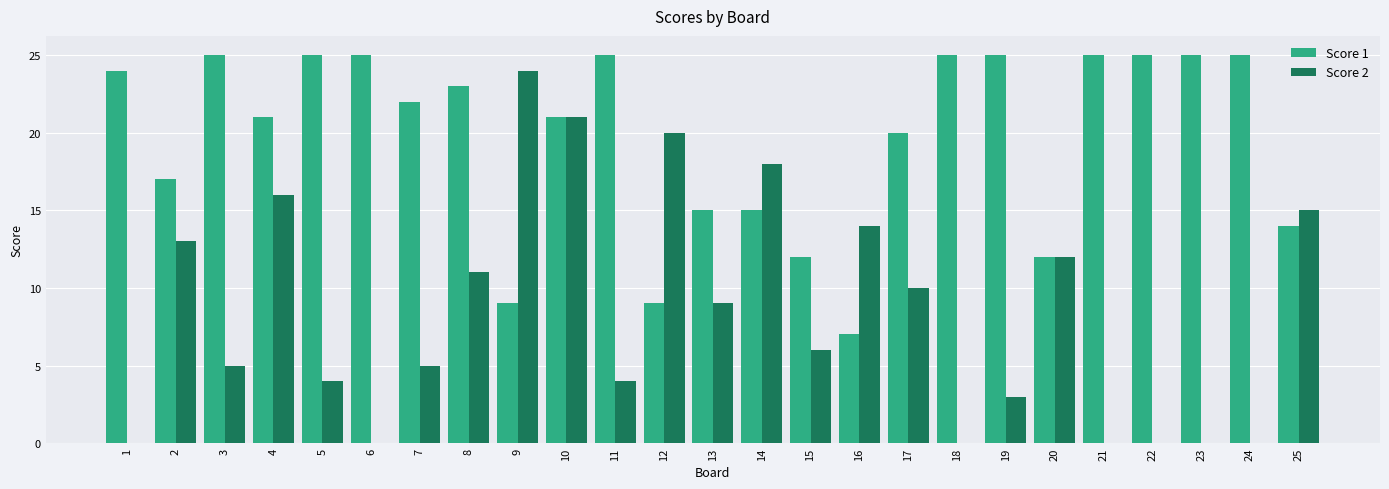

At which category is the sum across all series the highest?

10